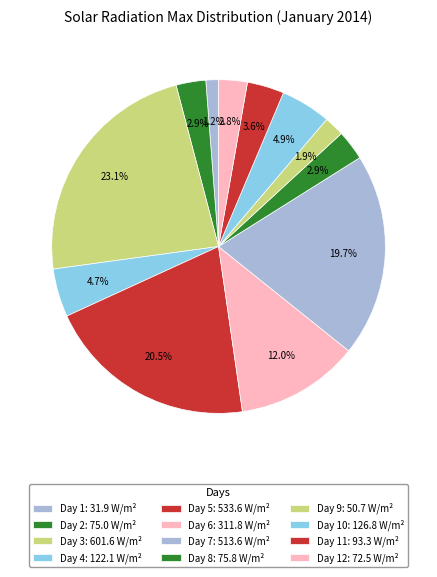

To the nearest percent, what is the difference between the largest and smallest slice percentages?

22%